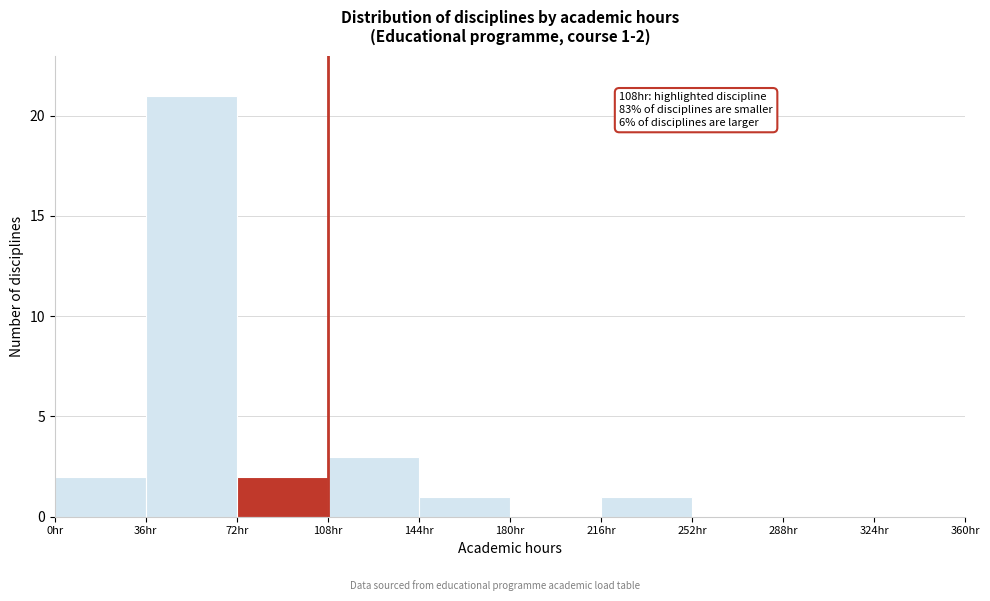

Over which range of the x-axis is the bar tallest?

36 to 72